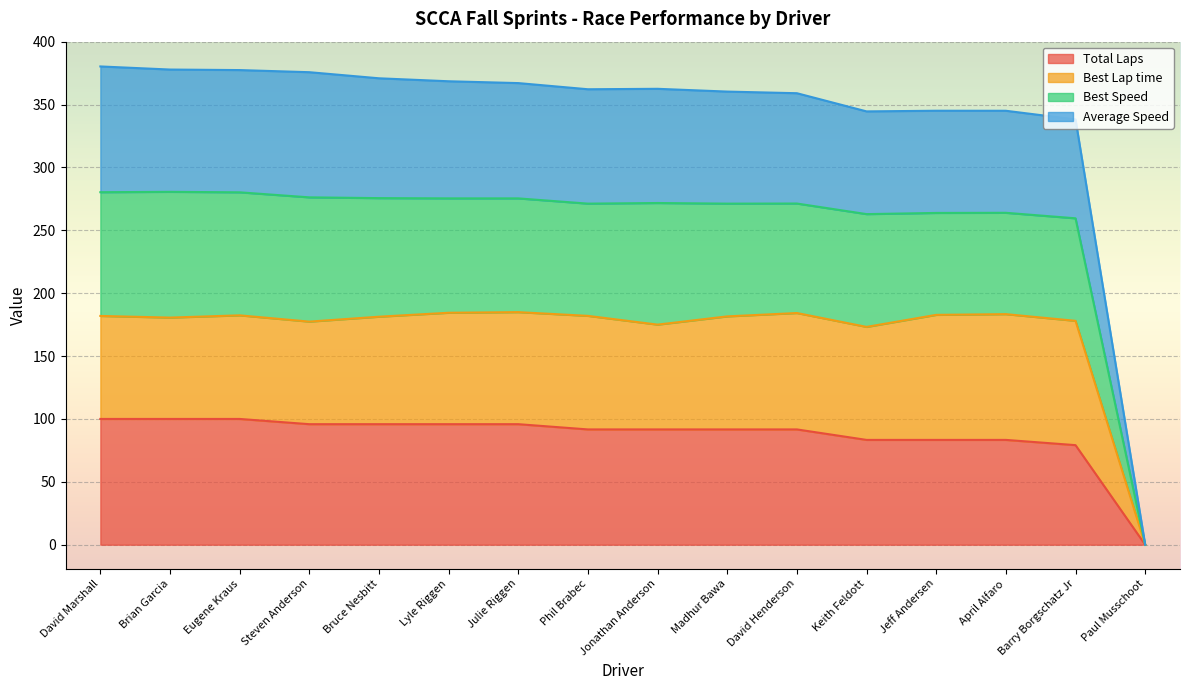

What is the label of the 15th point from the right?

Brian Garcia